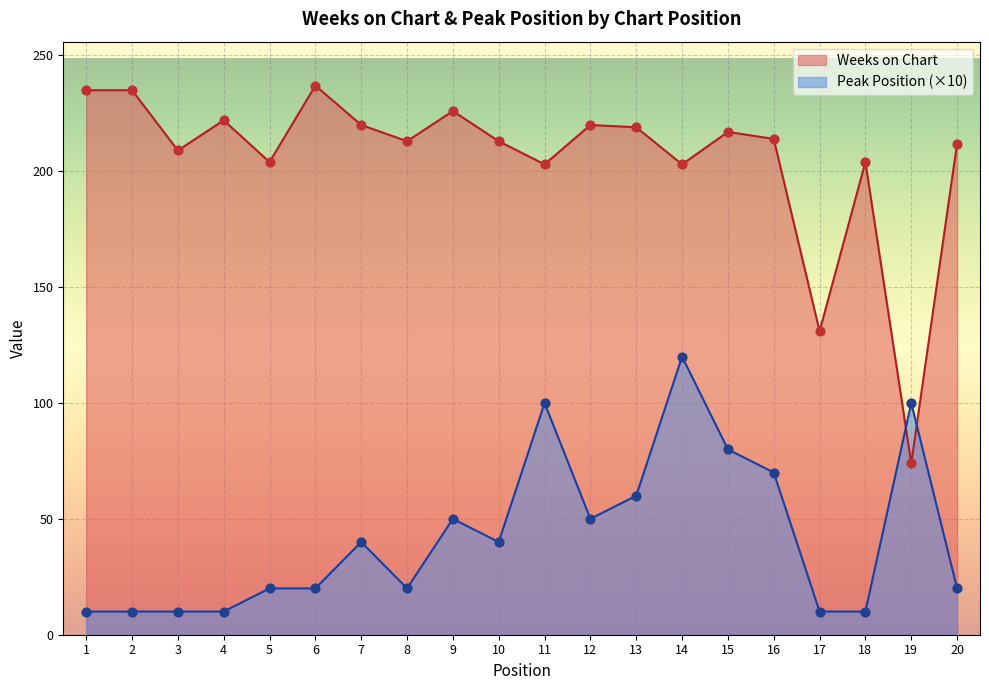

Is the value of Weeks on Chart at 1 greater than the value of Peak Position at 18?

Yes